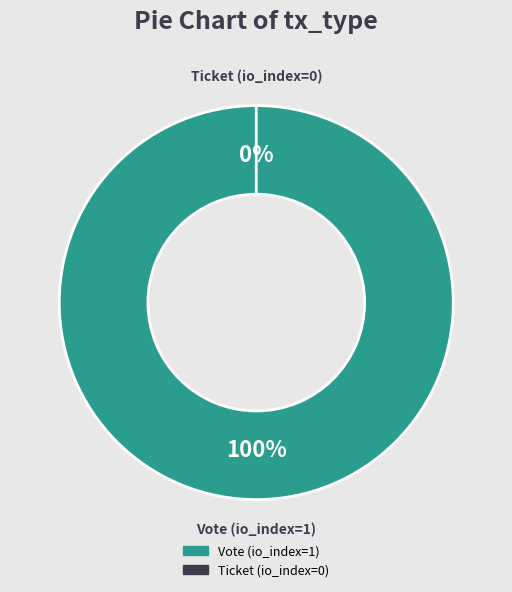

To the nearest percent, what is the combined percentage of Vote (io_index=1) and Ticket (io_index=0)?

100%